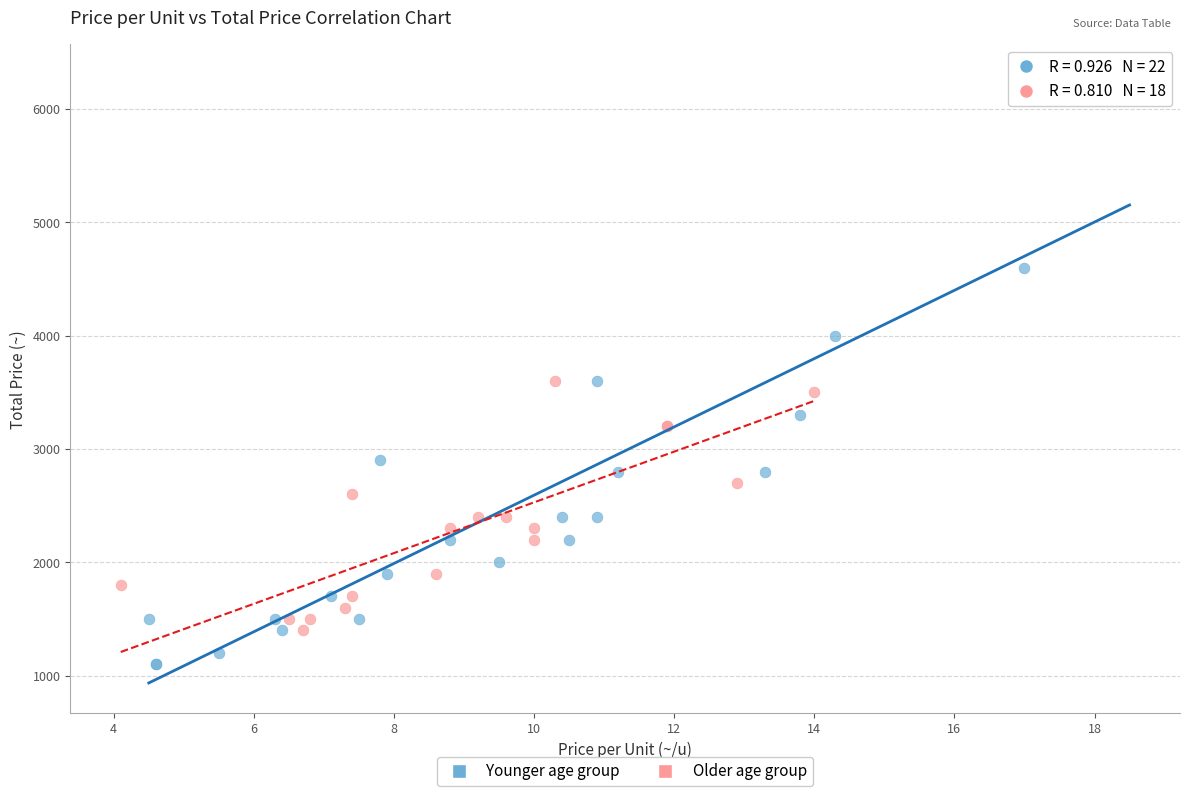

Which series contains the highest Y value?

Younger age group